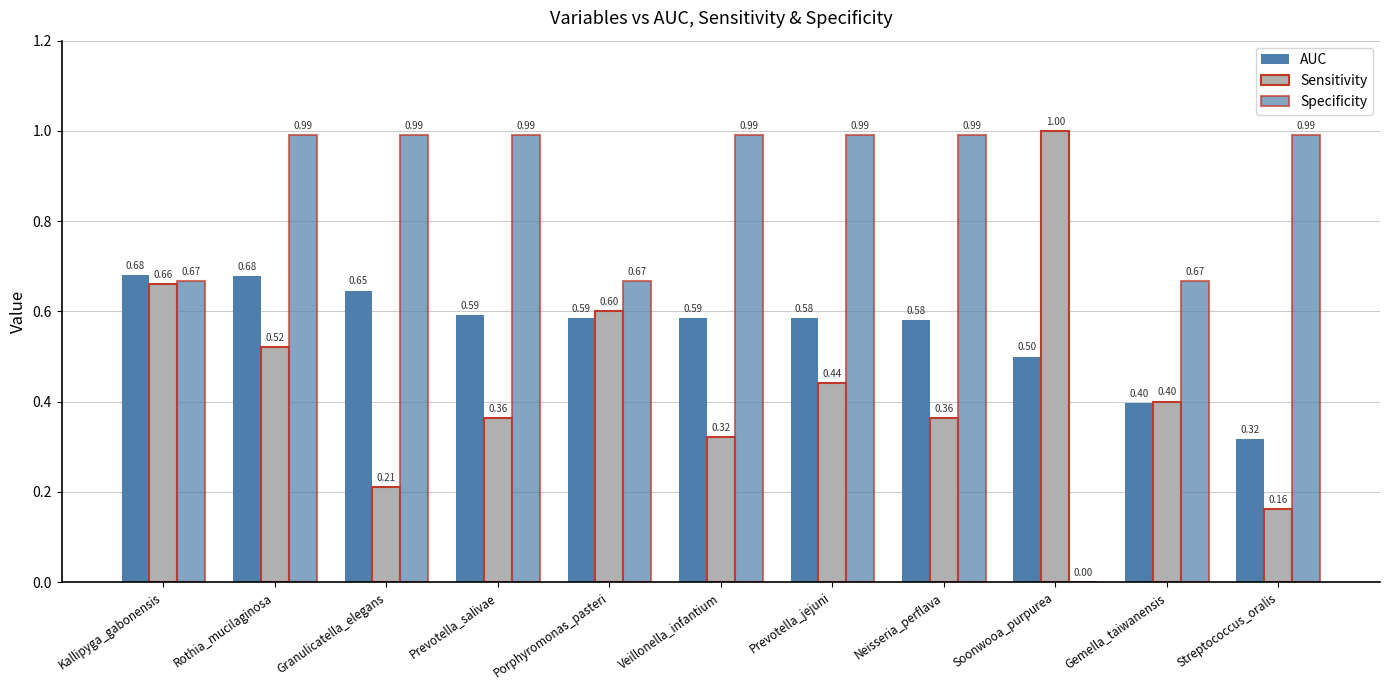

The value of AUC at Kallipyga_gabonensis is 1.0. True or false?

False